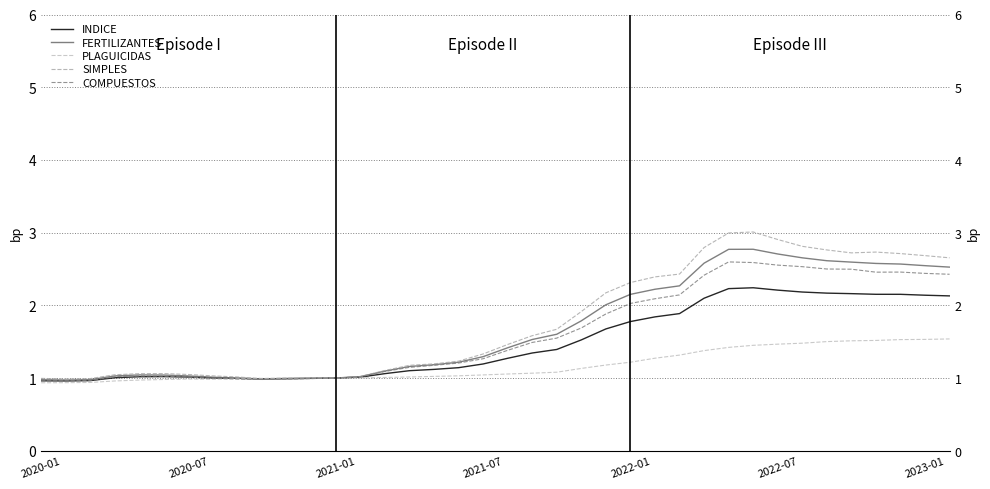

True or false: INDICE and PLAGUICIDAS cross at least once.

True